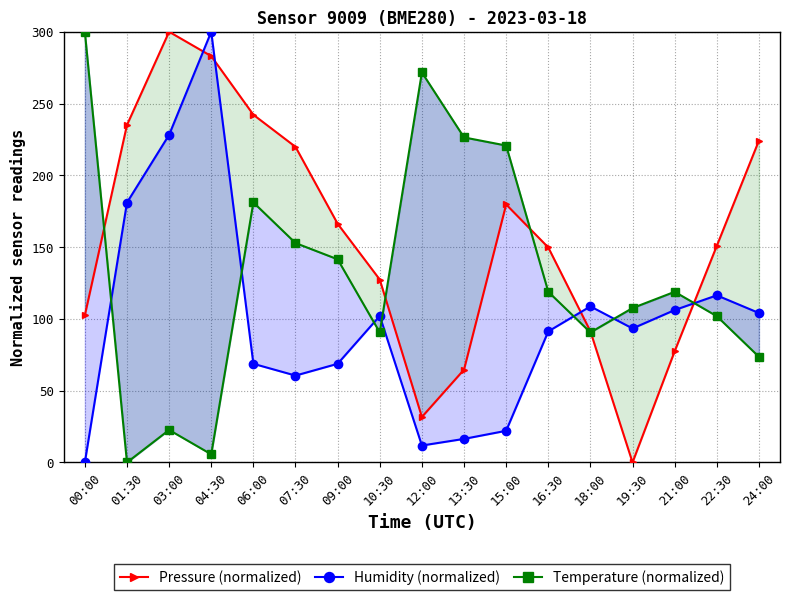

In Humidity (normalized), how many points are higher than both neighbors (excluding endpoints)?

4